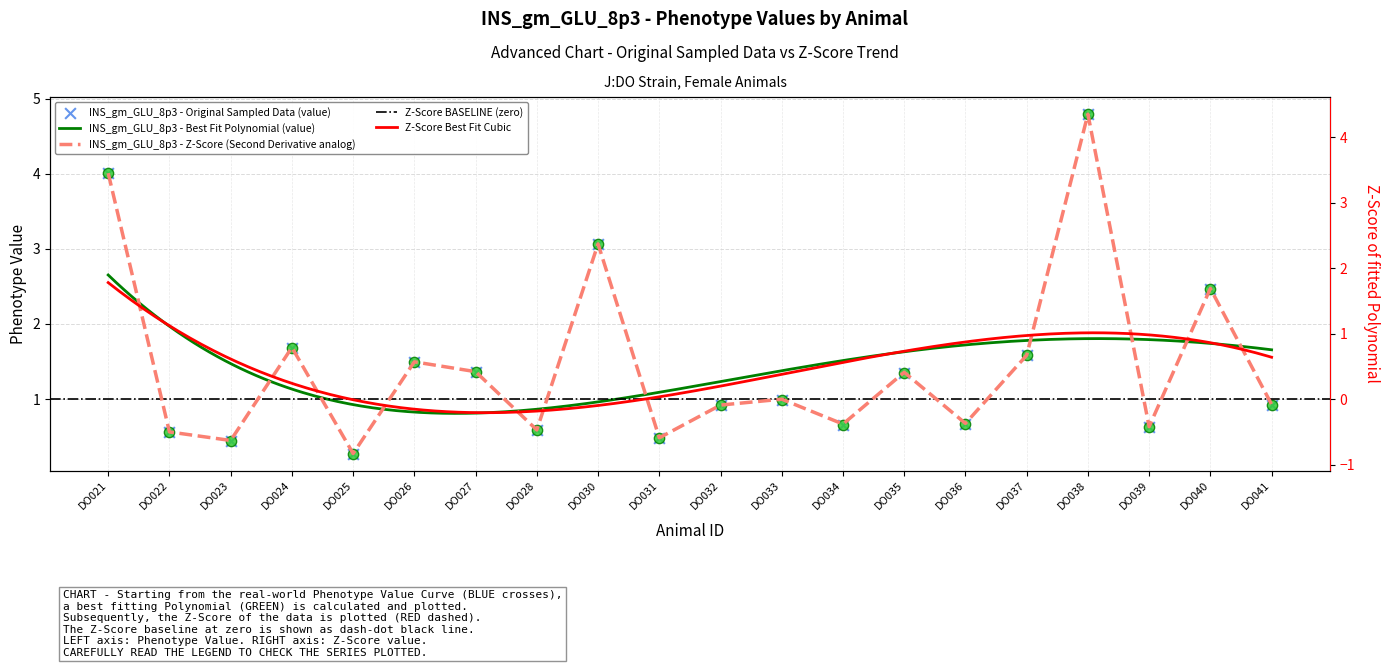

Which series contains the highest Y value?

value